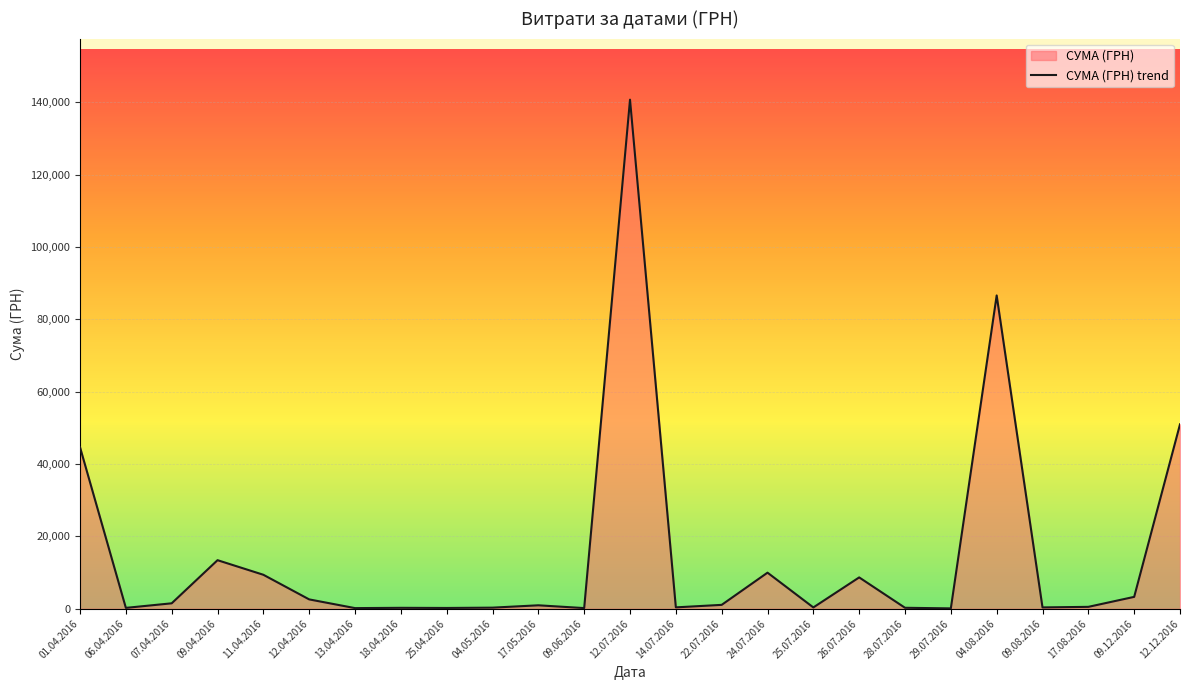

Between 04.08.2016 and 01.04.2016, which is larger?

04.08.2016